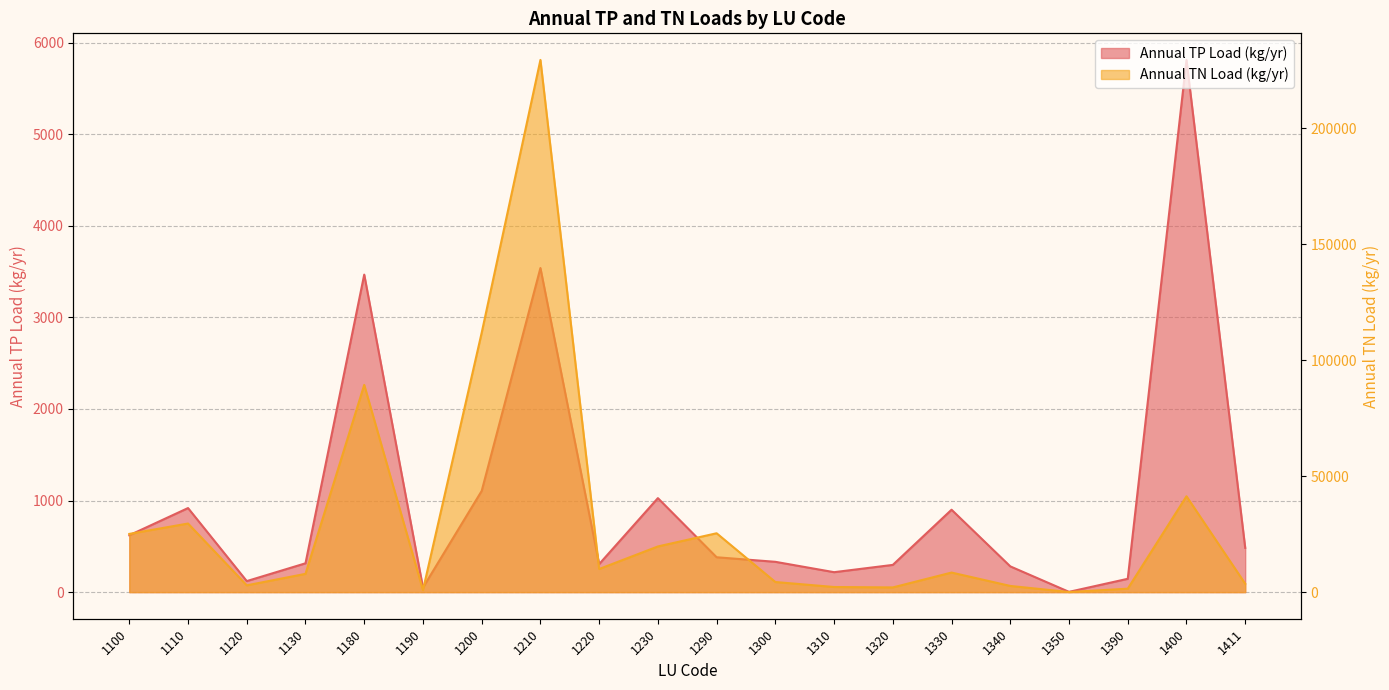

Between 1350 and 1220, which is larger?

1220